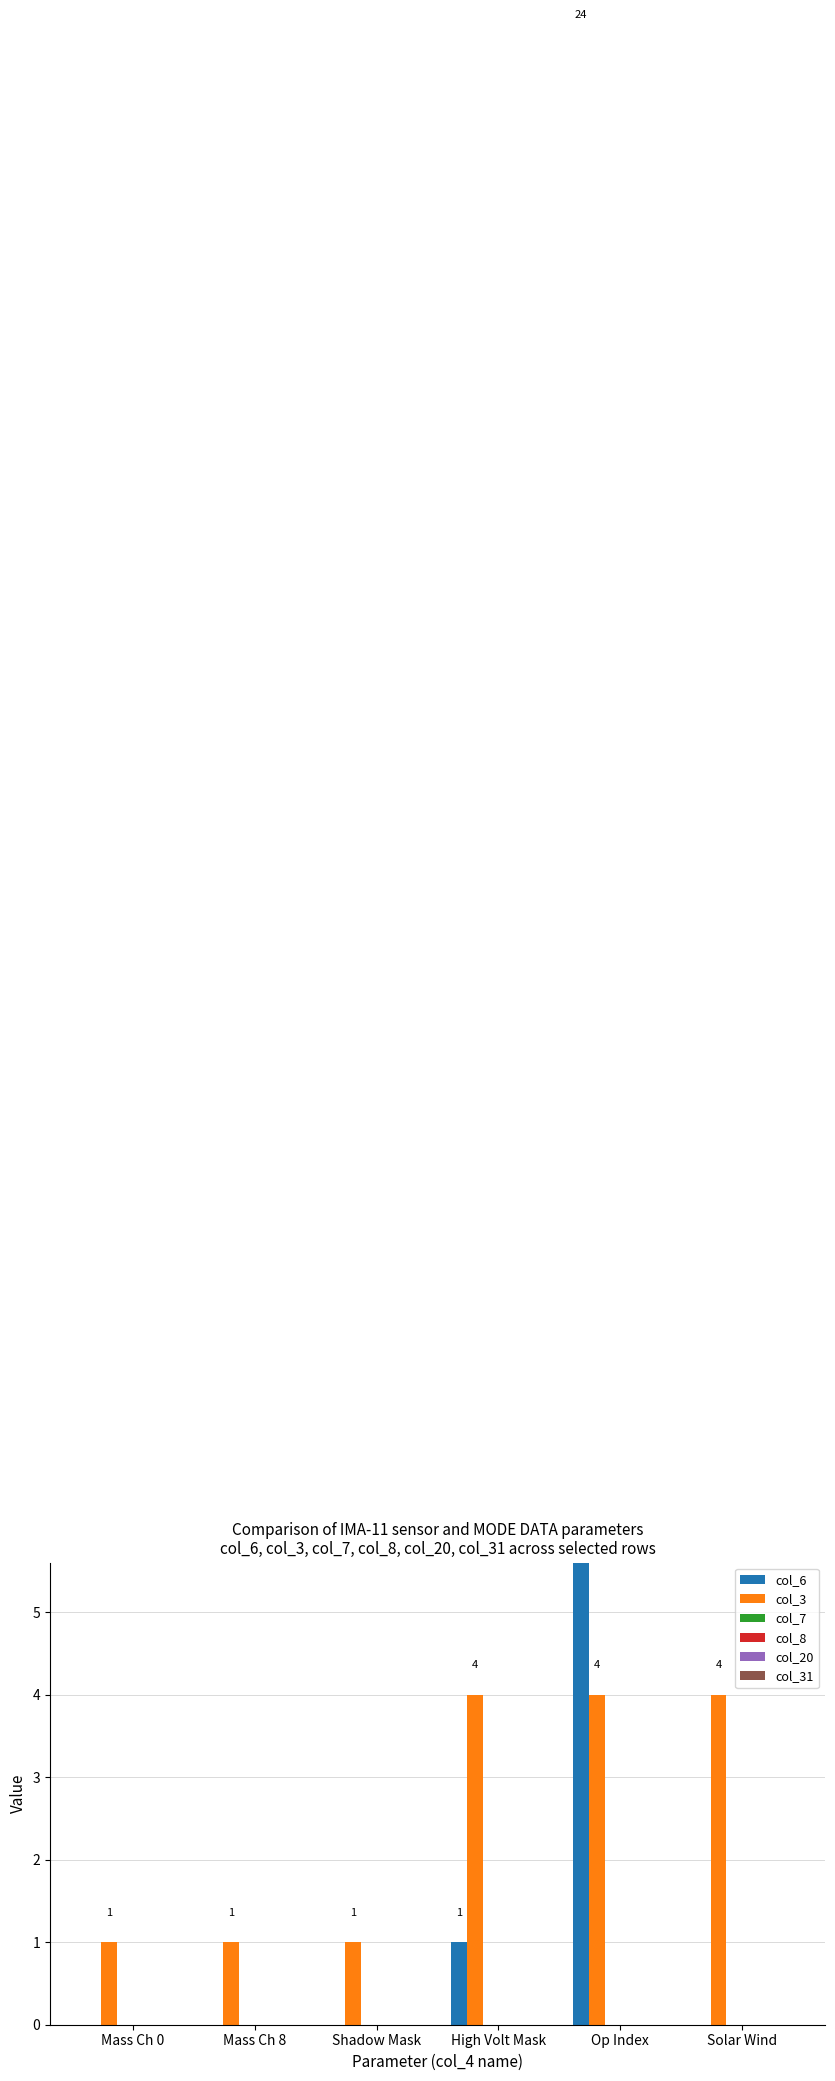

Reading left to right, list all the values displayed in this chart.

col_6: Mass Ch 0=0	Mass Ch 8=0	Shadow Mask=0	High Volt Mask=1	Op Index=24	Solar Wind=0
col_3: Mass Ch 0=1	Mass Ch 8=1	Shadow Mask=1	High Volt Mask=4	Op Index=4	Solar Wind=4
col_7: Mass Ch 0=0	Mass Ch 8=0	Shadow Mask=0	High Volt Mask=0	Op Index=0	Solar Wind=0
col_8: Mass Ch 0=0	Mass Ch 8=0	Shadow Mask=0	High Volt Mask=0	Op Index=0	Solar Wind=0
col_20: Mass Ch 0=0	Mass Ch 8=0	Shadow Mask=0	High Volt Mask=0	Op Index=0	Solar Wind=0
col_31: Mass Ch 0=0	Mass Ch 8=0	Shadow Mask=0	High Volt Mask=0	Op Index=0	Solar Wind=0